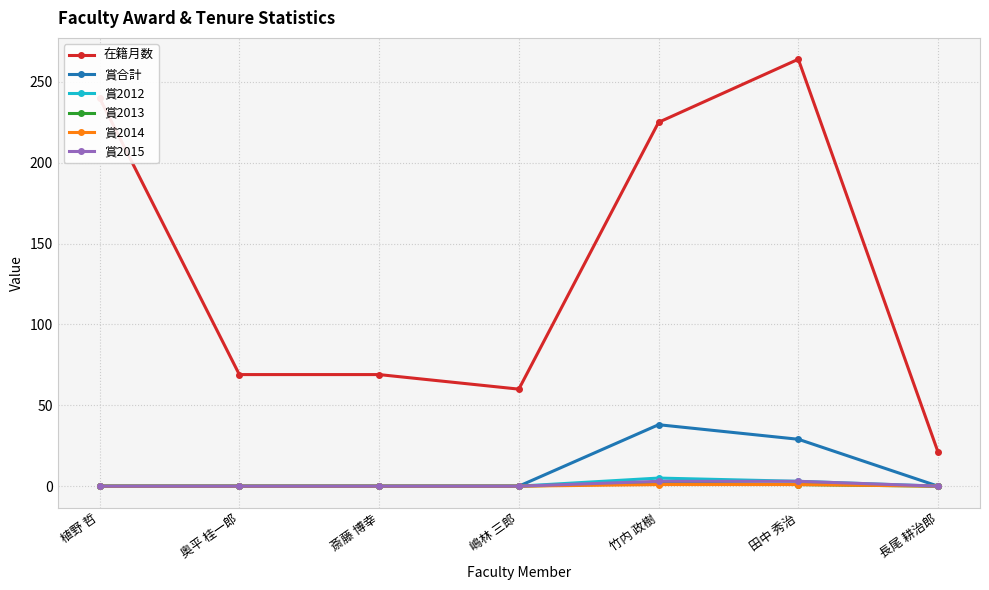

What is the total value across all series at 竹内 政樹?

274